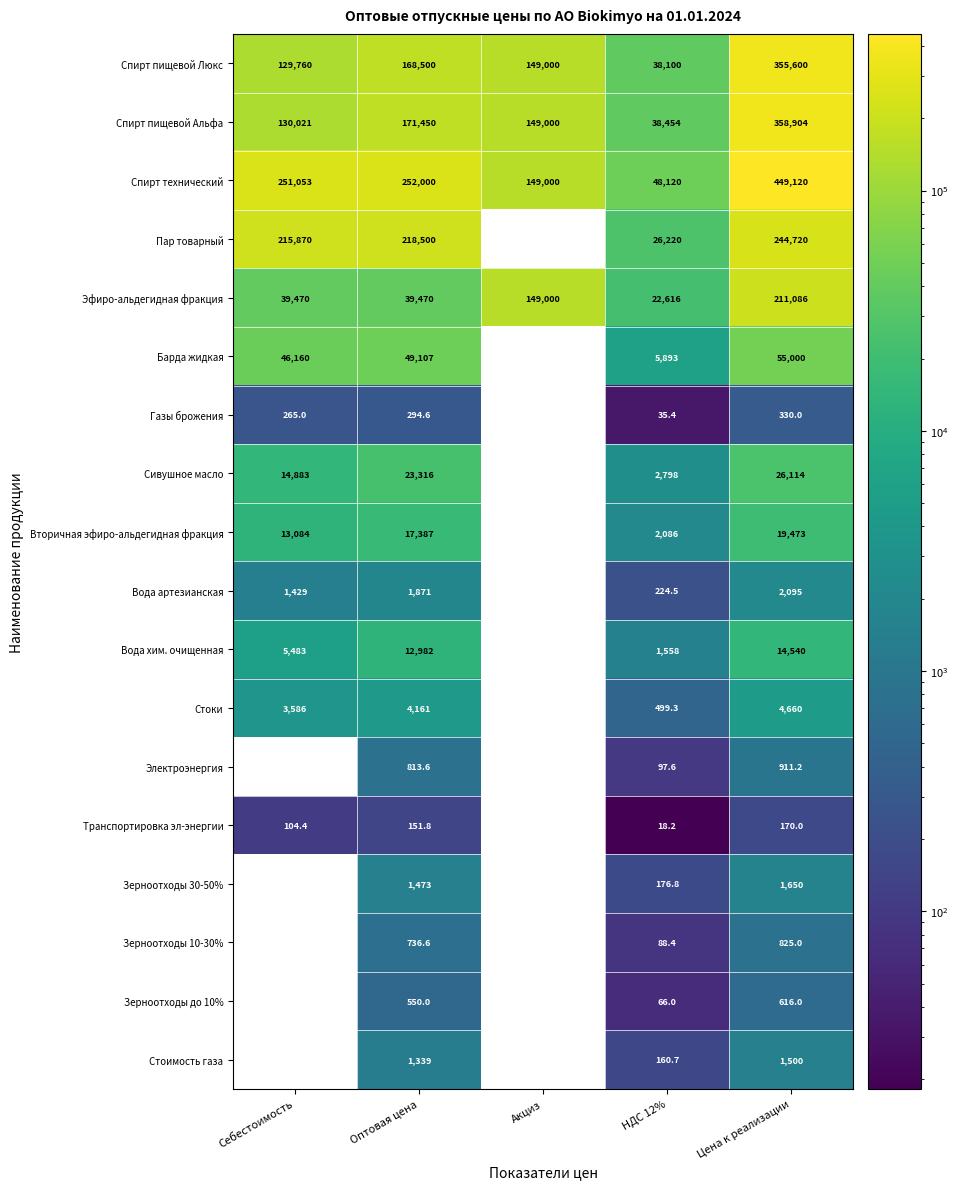

At which category is the sum across all series the highest?

Цена к реализации